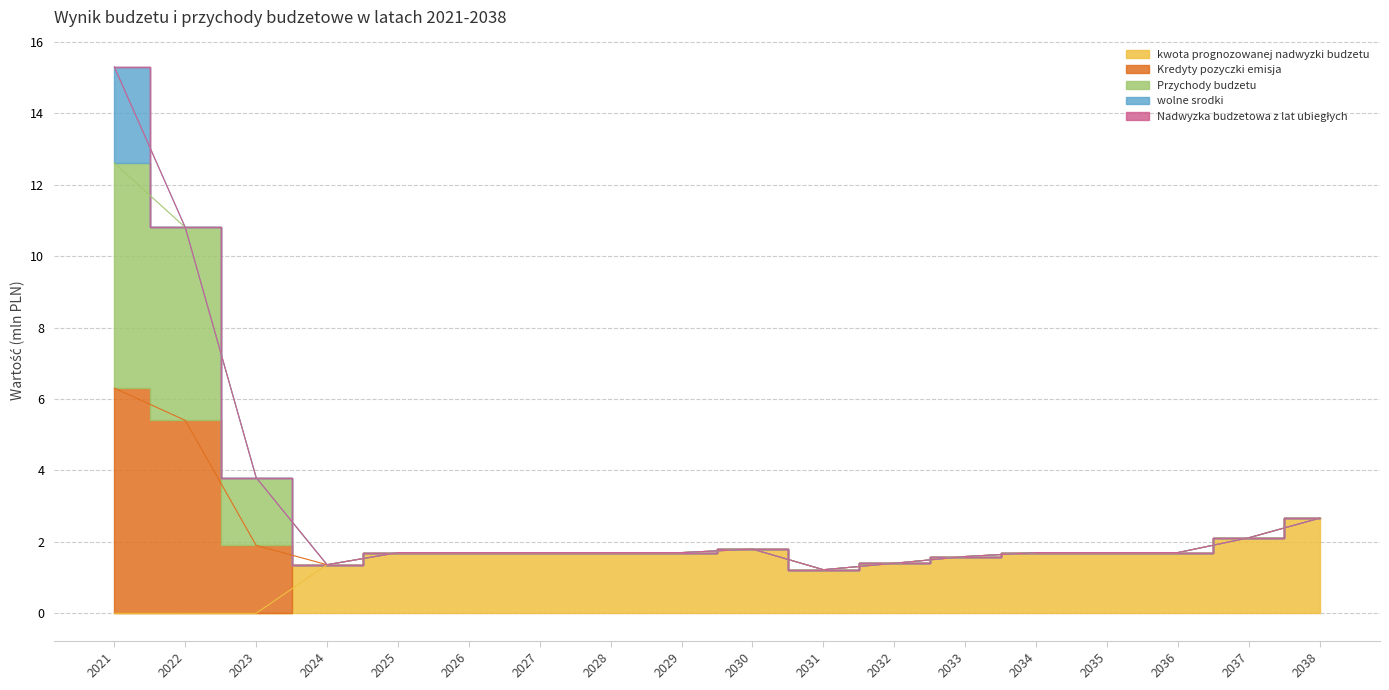

Which category has the lowest value in the kwota prognozowanej nadwyzki budzetu series?

2021